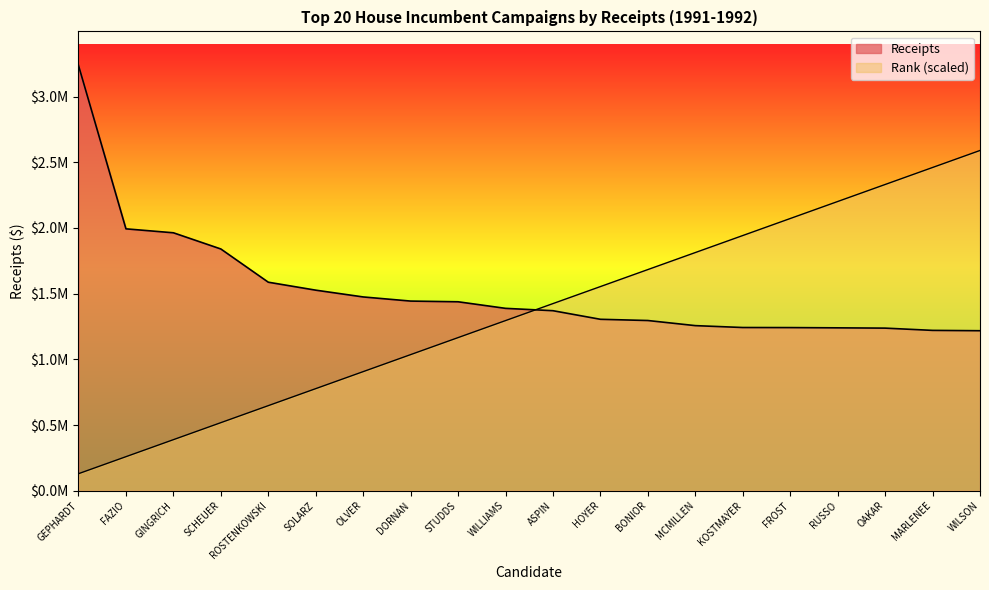

How many categories are shown in the chart?

20